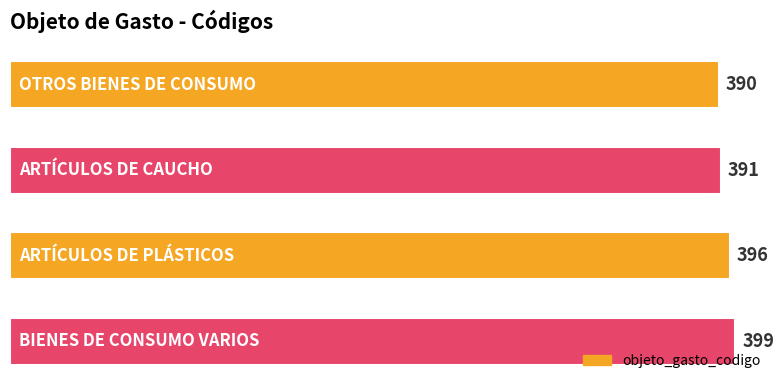

What is the greatest value displayed?

399